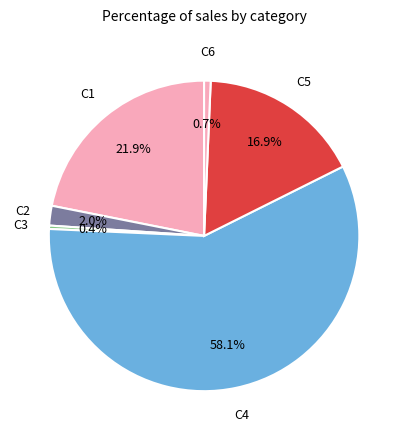

Do C3 and C2 together represent more than half of the pie?

No